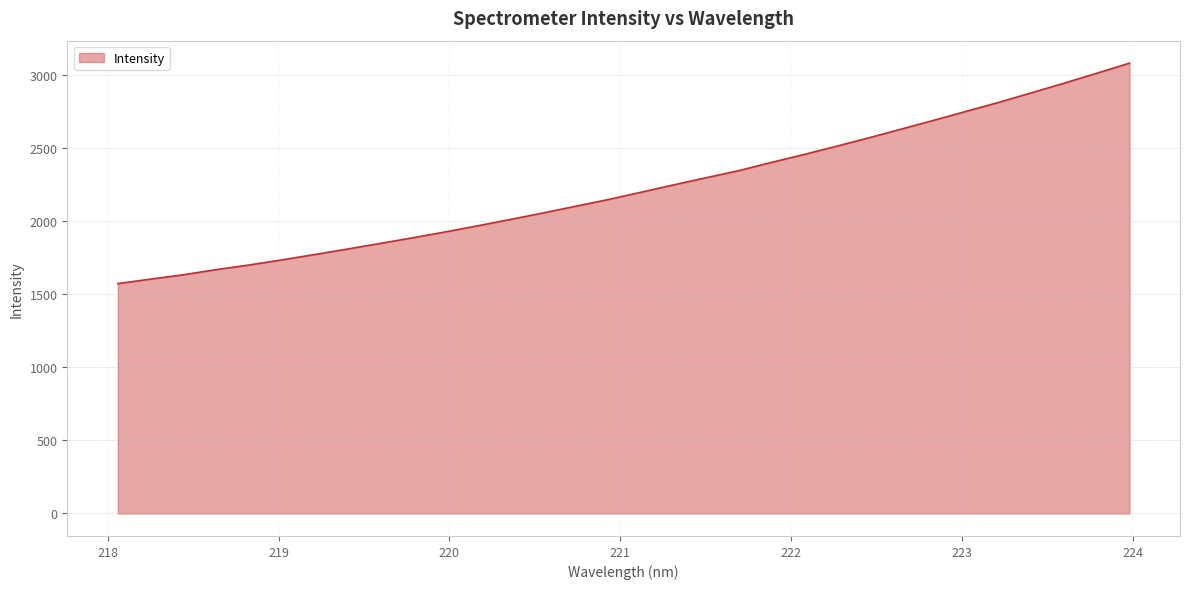

What is the maximum value shown in the chart?

3077.7